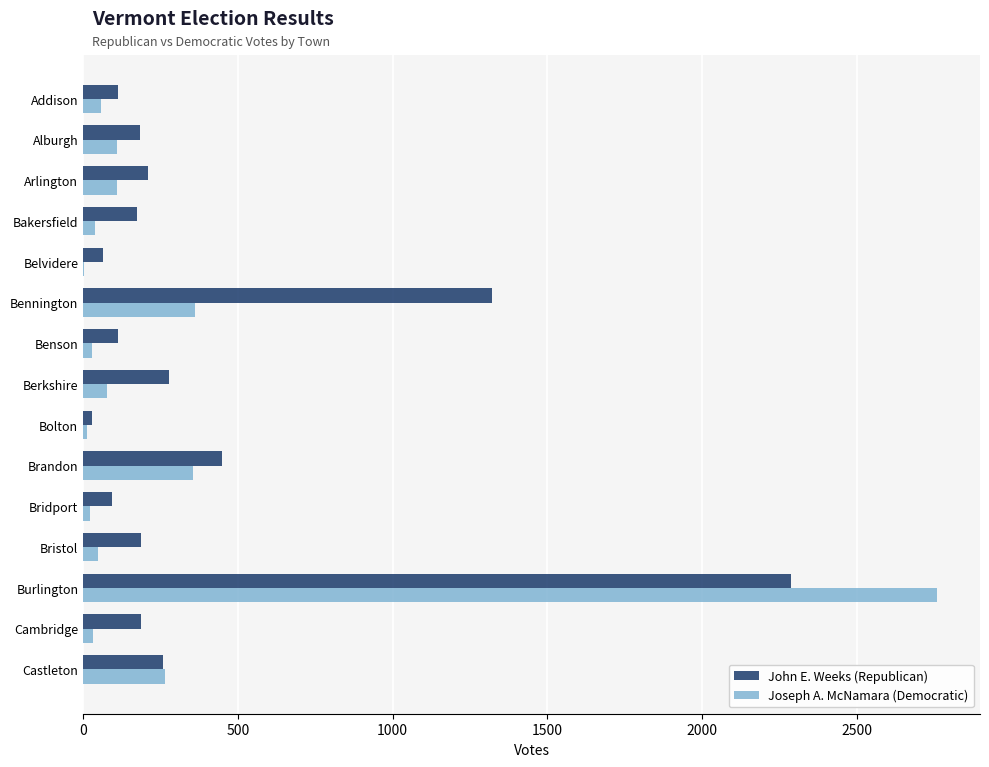

Which series has the largest total across all categories?

John E. Weeks (Republican)